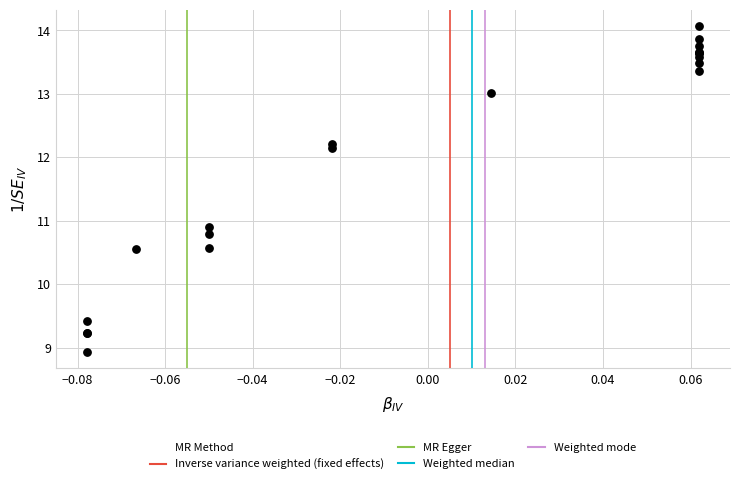

What Y value in the scatter plot is closest to 11?

10.9